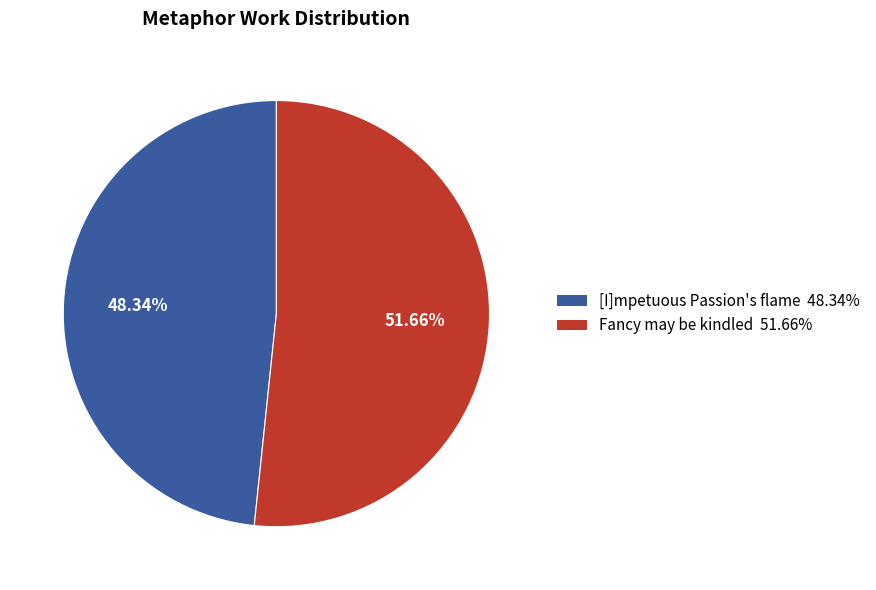

How many slices are in this pie chart?

2